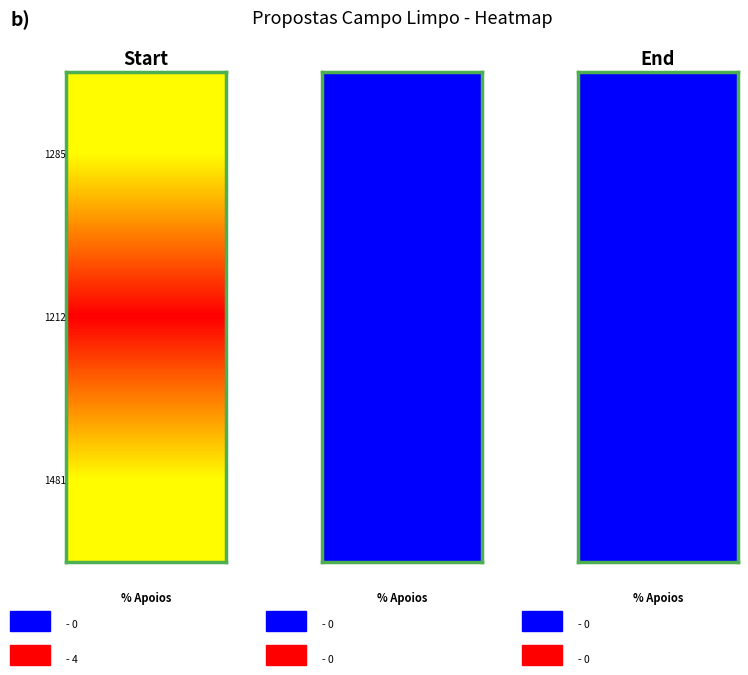

What is the sum of the 1212 values at Votos and Quantidade de apoios?

4